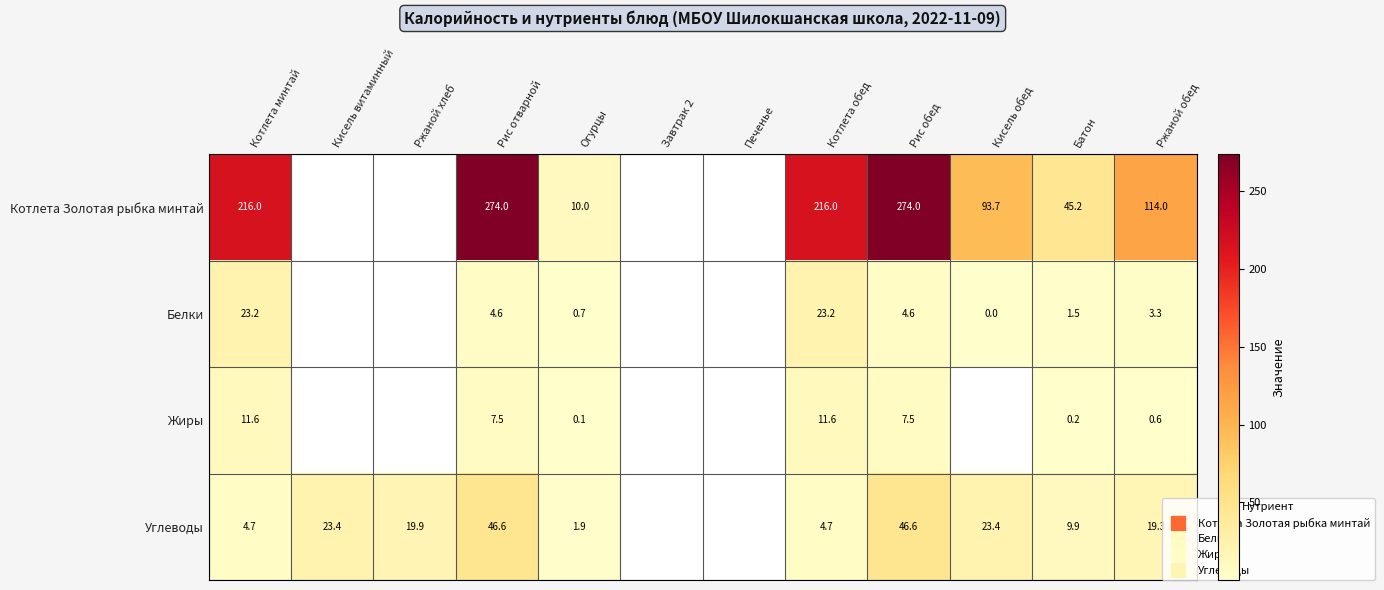

What is the spread (max minus min) of values at Рис отварной?

269.4